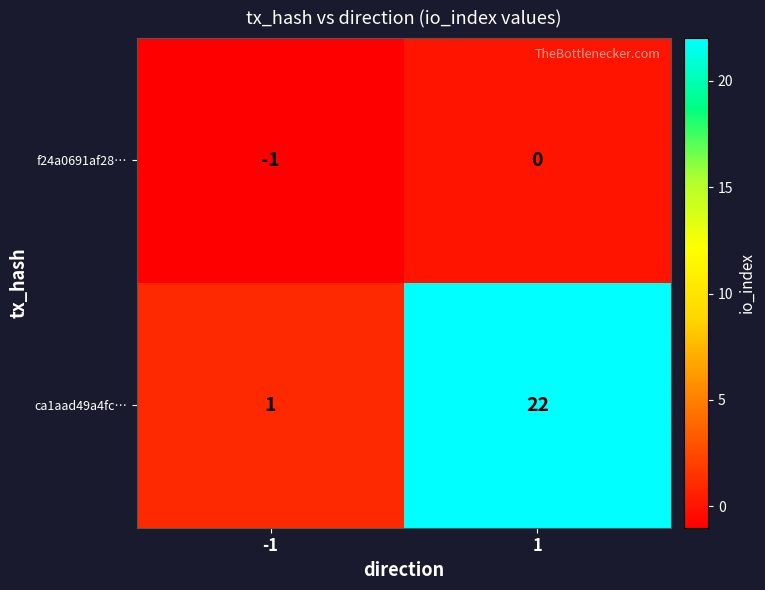

At how many categories does at least one series exceed 4?

1